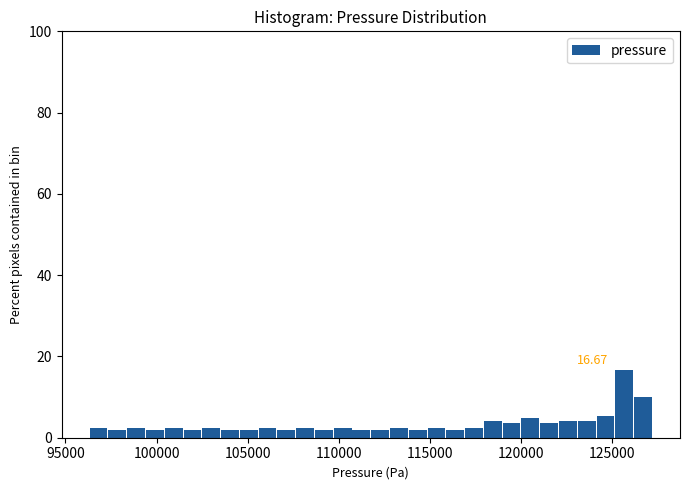

Read against the x-axis, roughly where is the centre of the tallest bar?

125500